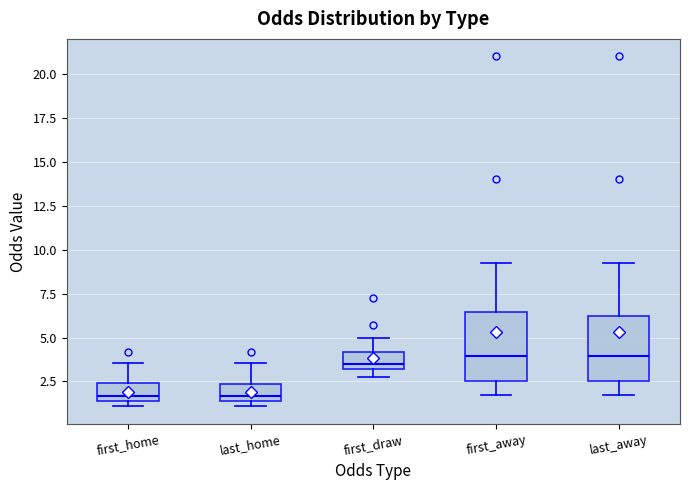

Reading left to right, read every box against the y-axis: the position of its median line, the range the box covers, and the ends of its whiskers. The values are not printed on the chart, so give them approximately, as read against the axis.

first_home: median 1.5 (just above the box's lower edge), box 1.5 to 2.5, whiskers 1.0 to 3.5
last_home: median 1.5 (just above the box's lower edge), box 1.5 to 2.5, whiskers 1.0 to 3.5
first_draw: median 3.5, box 3.0 to 4.0, whiskers 3.0 (just below the box's lower edge) to 5.0
first_away: median 4.0, box 2.5 to 6.5, whiskers 1.5 to 9.5
last_away: median 4.0, box 2.5 to 6.5, whiskers 1.5 to 9.5